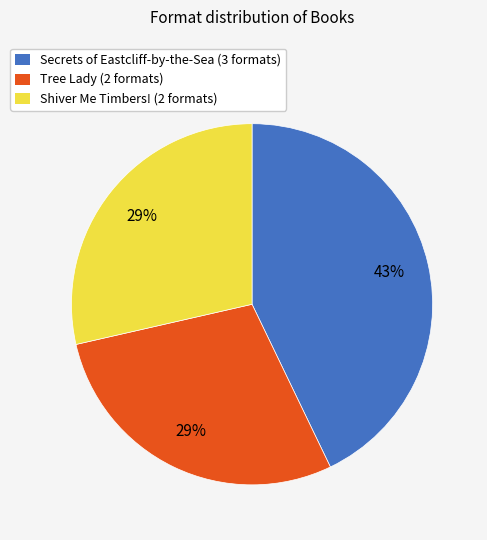

Combined, do Secrets of Eastcliff-by-the-Sea and Shiver Me Timbers! account for over 50%?

Yes